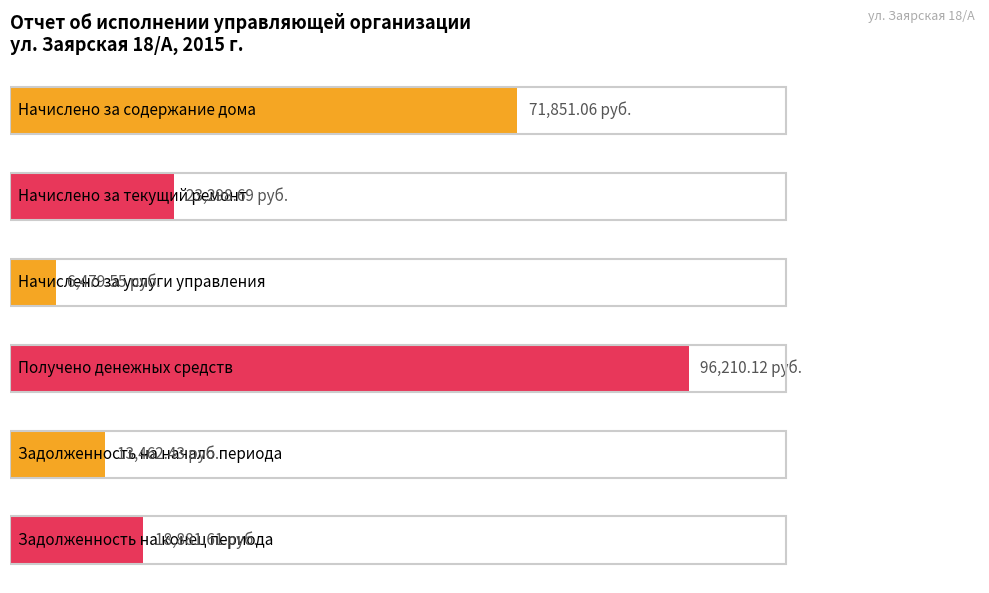

How many bars are there in total?

6